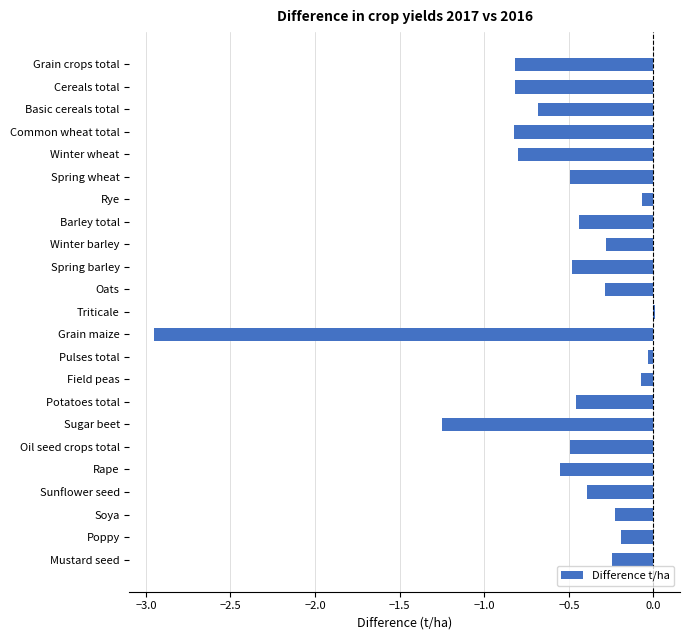

The value at Cereals total is -1.1. True or false?

False